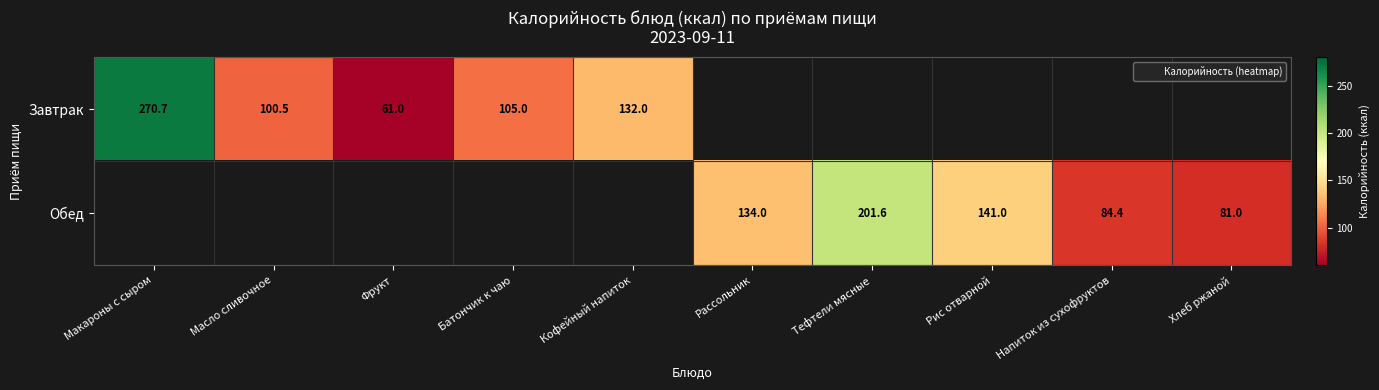

Which has a higher value, Масло сливочное or Тефтели мясные?

Тефтели мясные